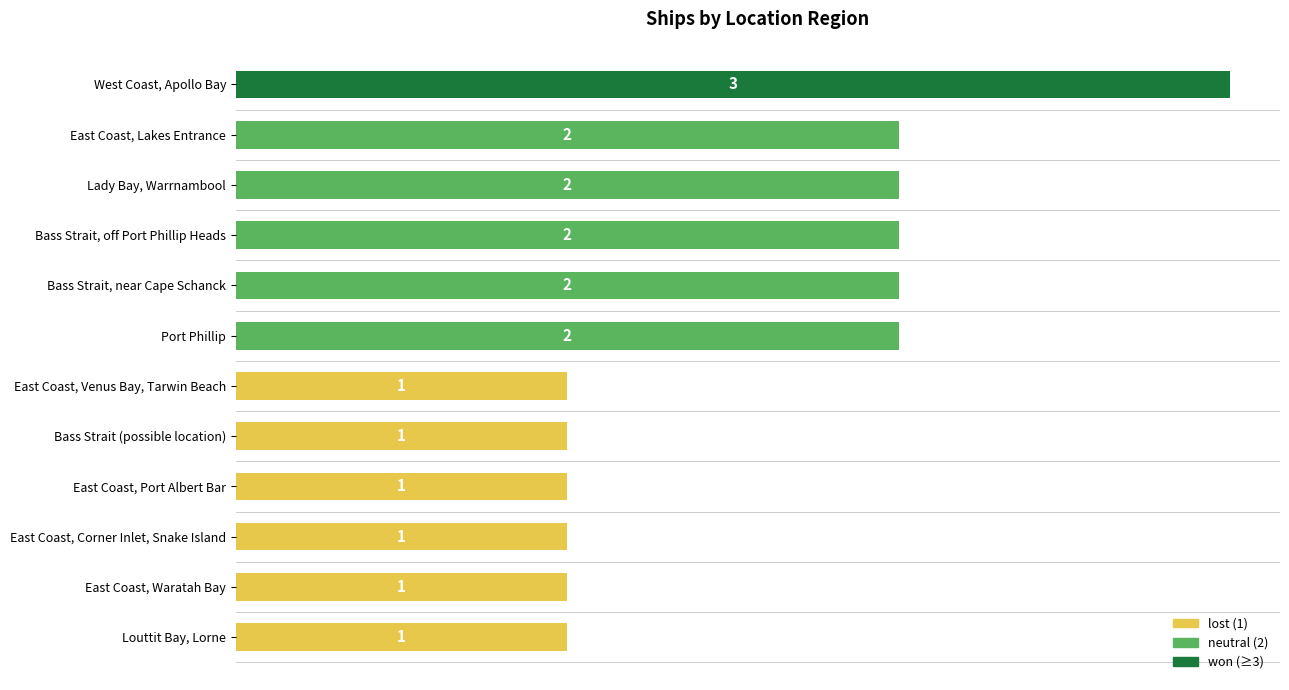

Approximately how many times larger is the value at East Coast, Venus Bay, Tarwin Beach compared to Lady Bay, Warrnambool?

0.5